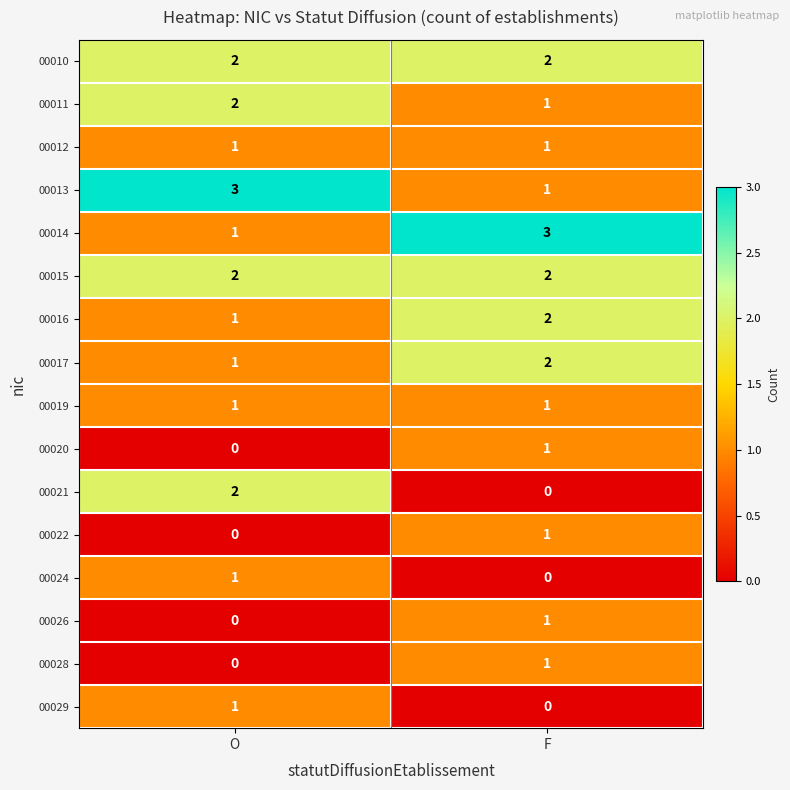

The 00011 series shows 1 at O. True or false?

False